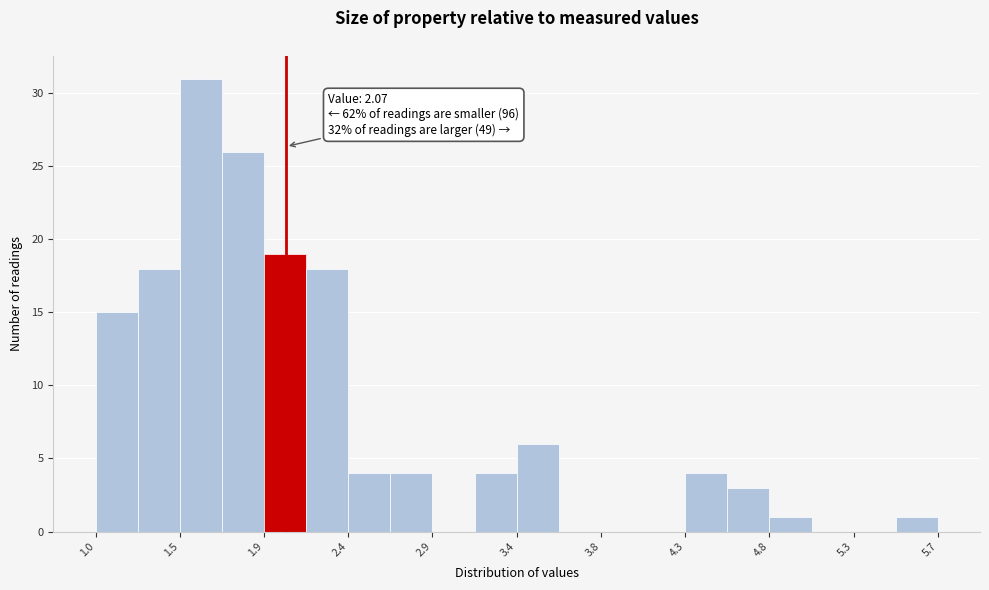

Which range on the x-axis has the tallest bar?

1.45 to 1.70